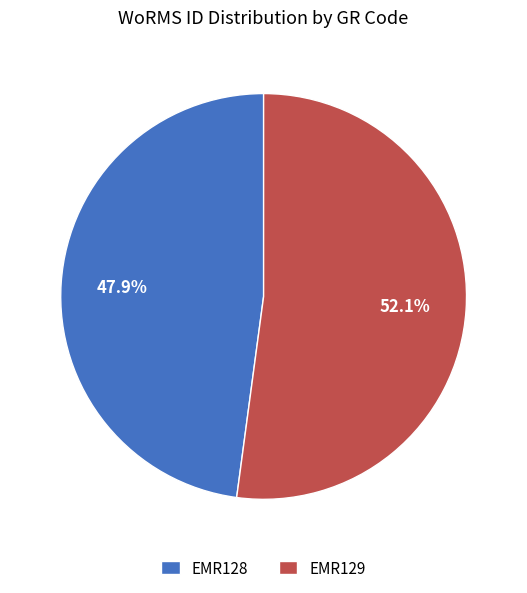

What percentage is the EMR128 slice, to the nearest percent?

48%